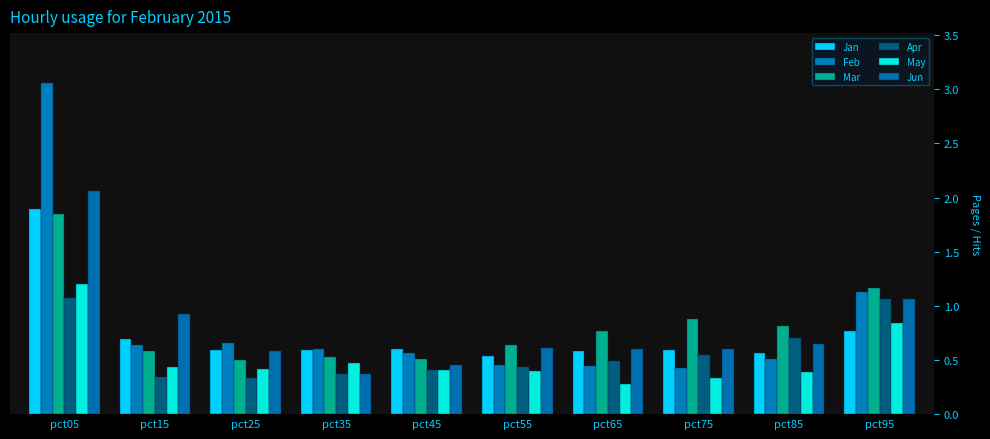

What is the average value of the Mar series?

0.8